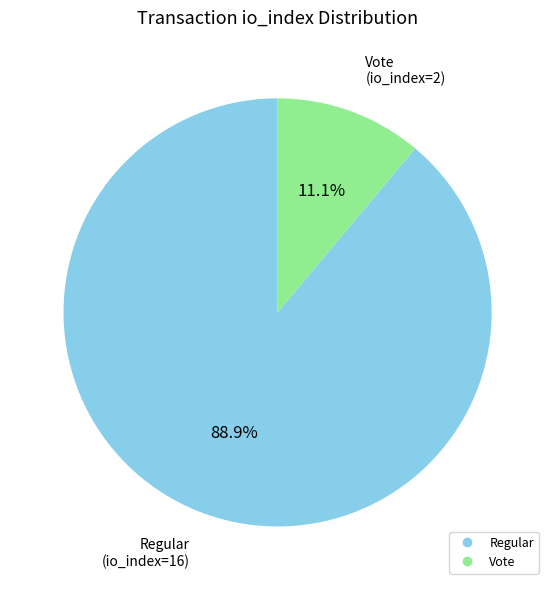

How many slices are in this pie chart?

2